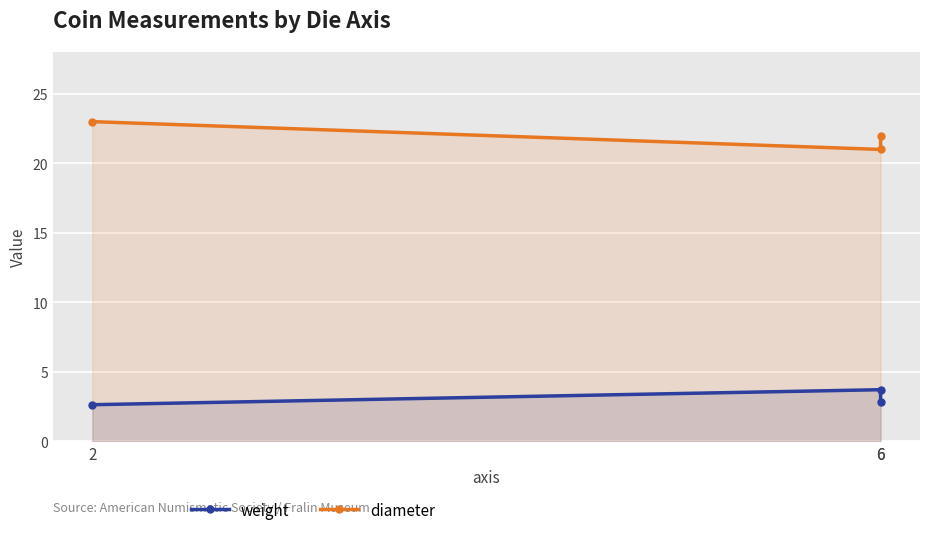

Reading left to right, transcribe all the data shown in this chart.

weight: 2=2.6	6=3.7	6=2.9
diameter: 2=23.0	6=21.0	6=22.0